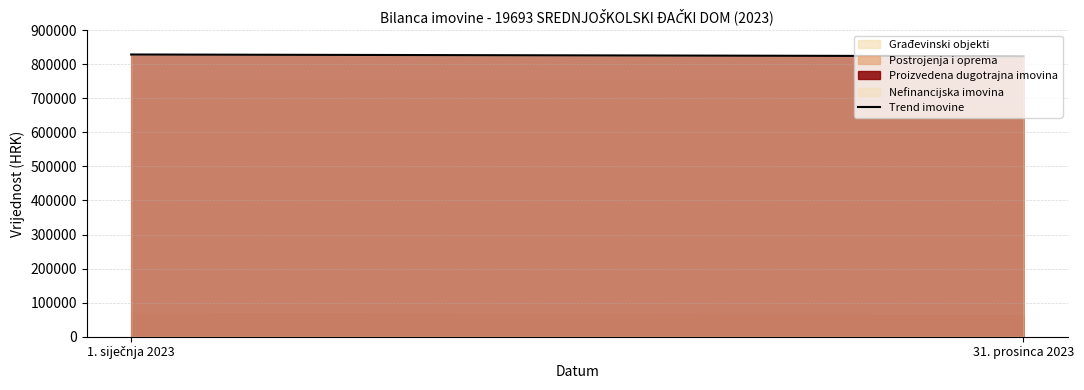

What position from the left is 31. prosinca 2023?

2